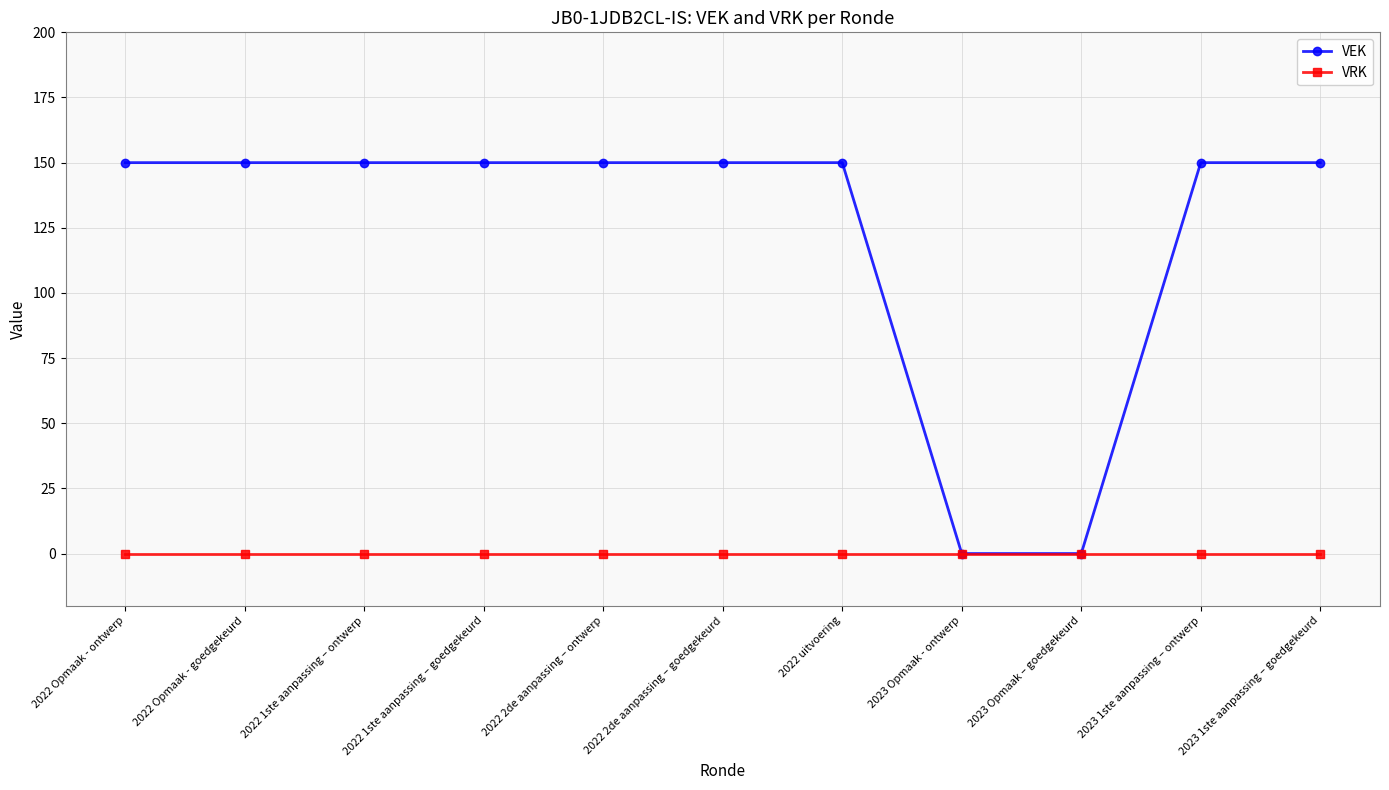

Is it true that VEK equals 150 at 2022 2de aanpassing – goedgekeurd?

True